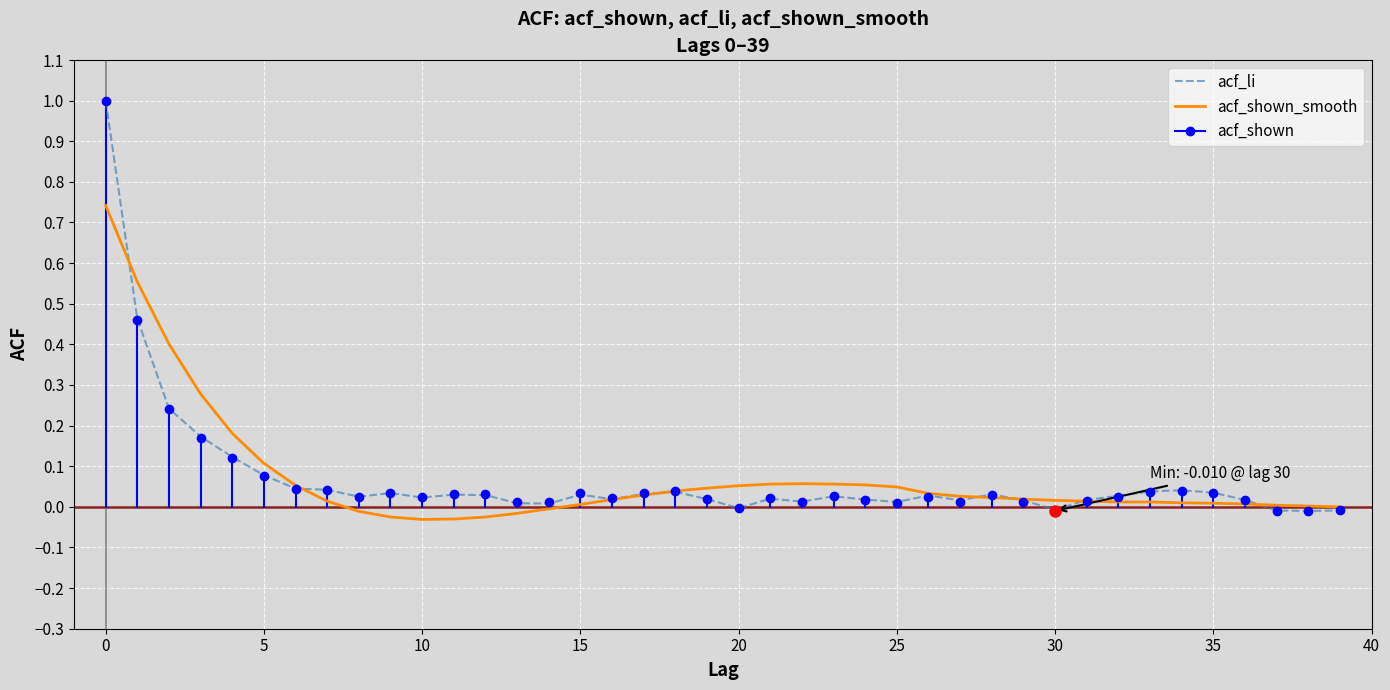

Which series has the widest spread of values?

acf_li